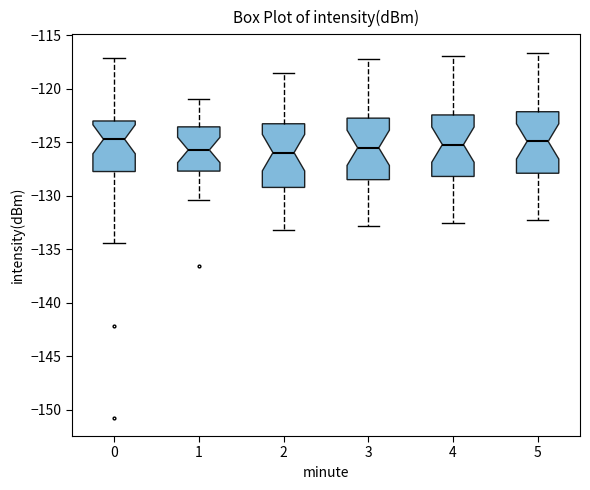

Where does the upper whisker of the box at x = 2 end on the y-axis? The values are not printed on the chart, so give them approximately, as read against the axis.

-118.5